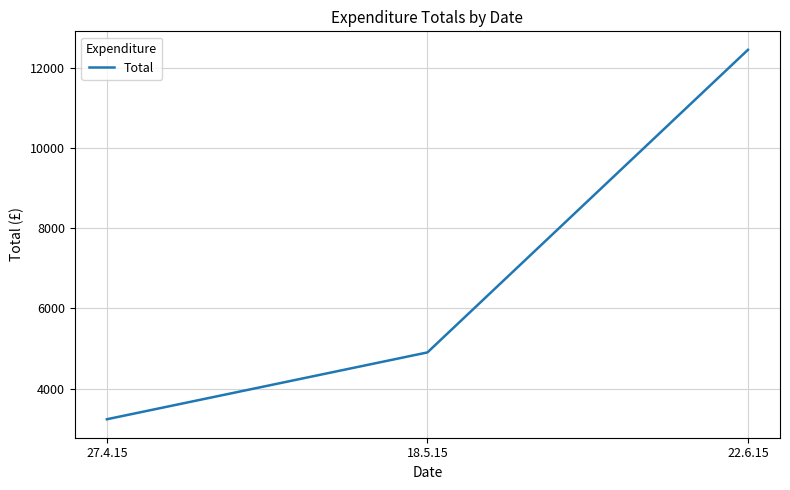

Which category has the highest value across all series?

22.6.15